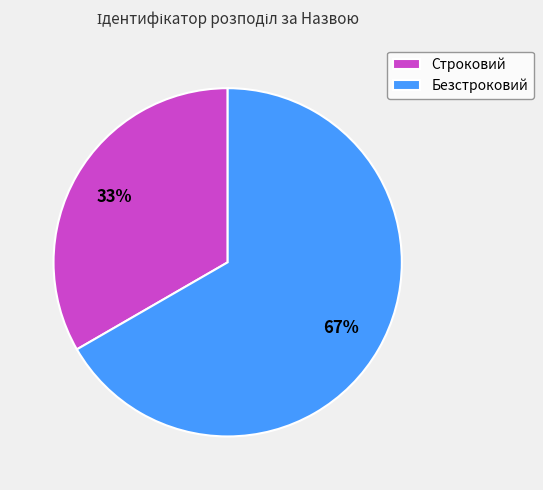

Which slice is the largest?

Безстроковий